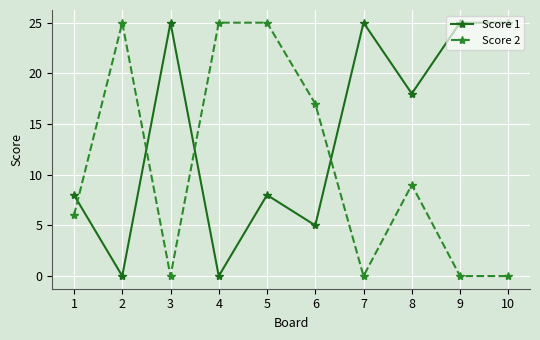

Where is the first local maximum for Score 1?

3